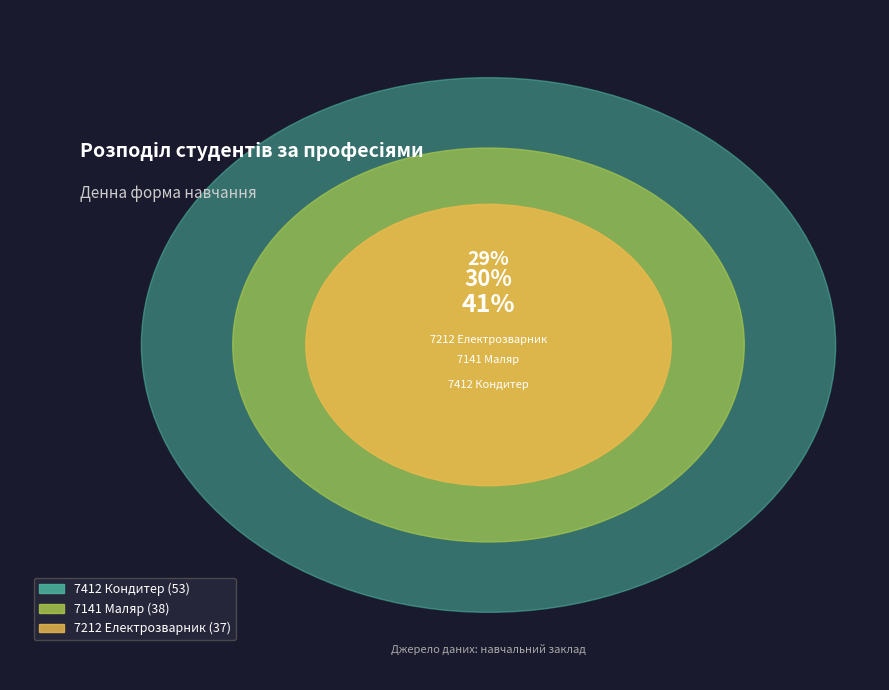

What percentage is the 7412 Кондитер slice, to the nearest percent?

41%